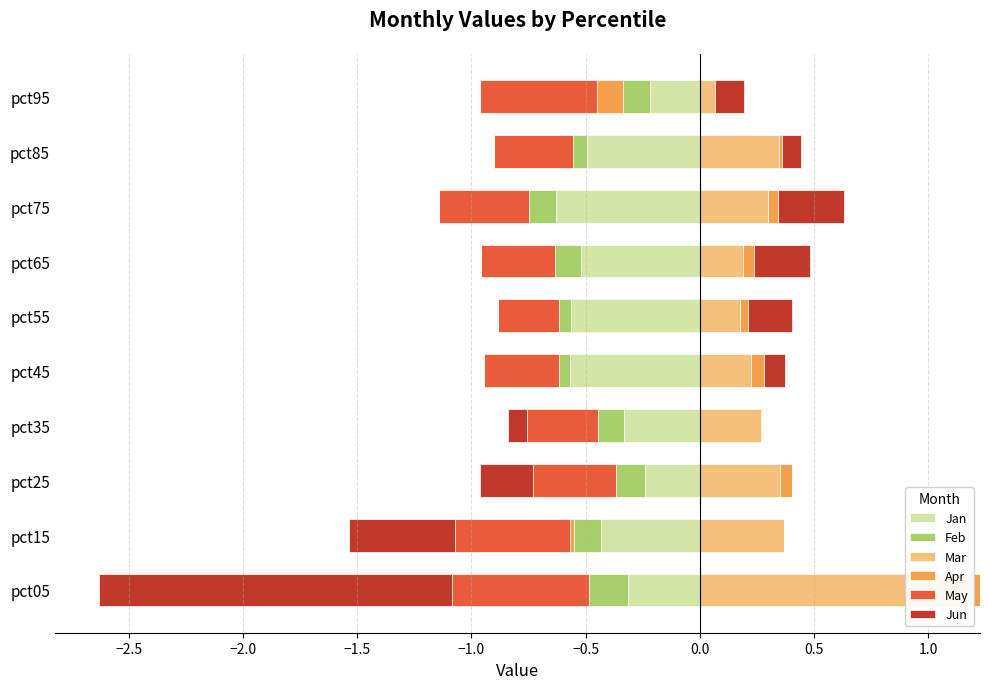

At how many categories does at least one series exceed 0?

10